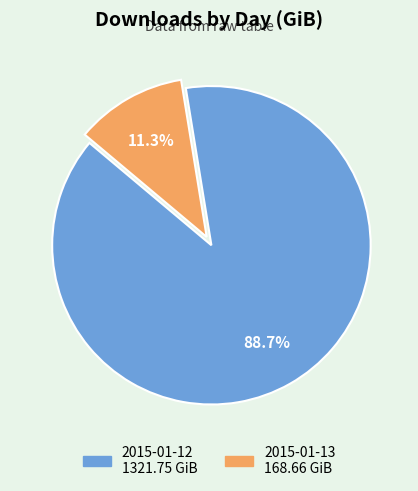

What percentage is the 2015-01-12 slice, to the nearest percent?

89%